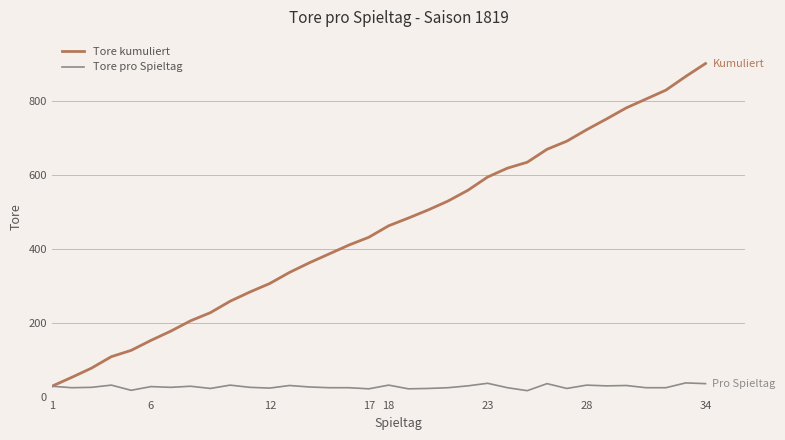

Which series has the largest range (max minus min)?

Tore kumuliert